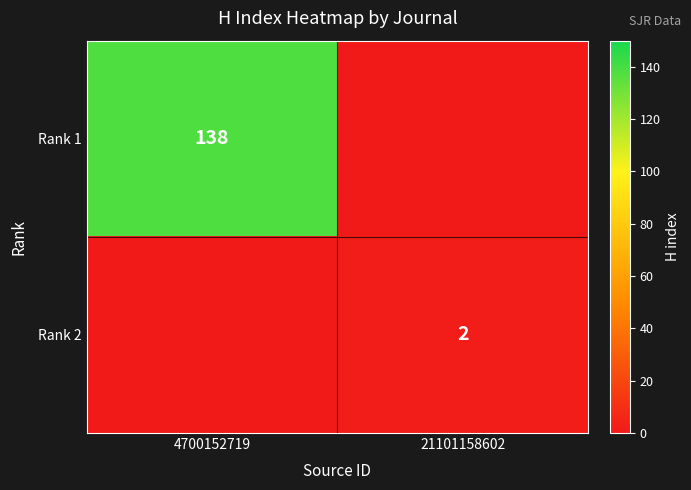

The value of Rank 1 at 4700152719 is 59. True or false?

False